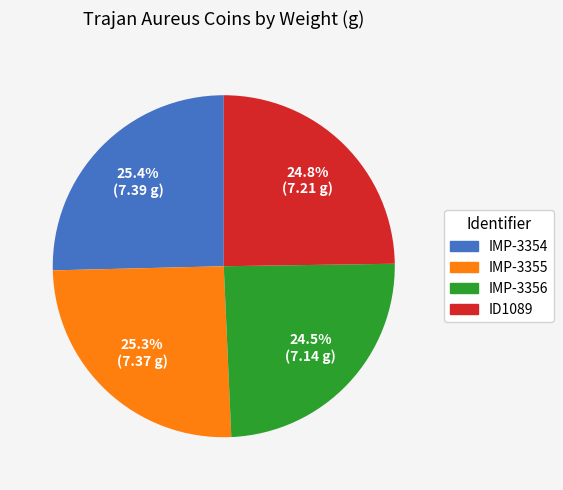

Does any single category account for the majority?

No